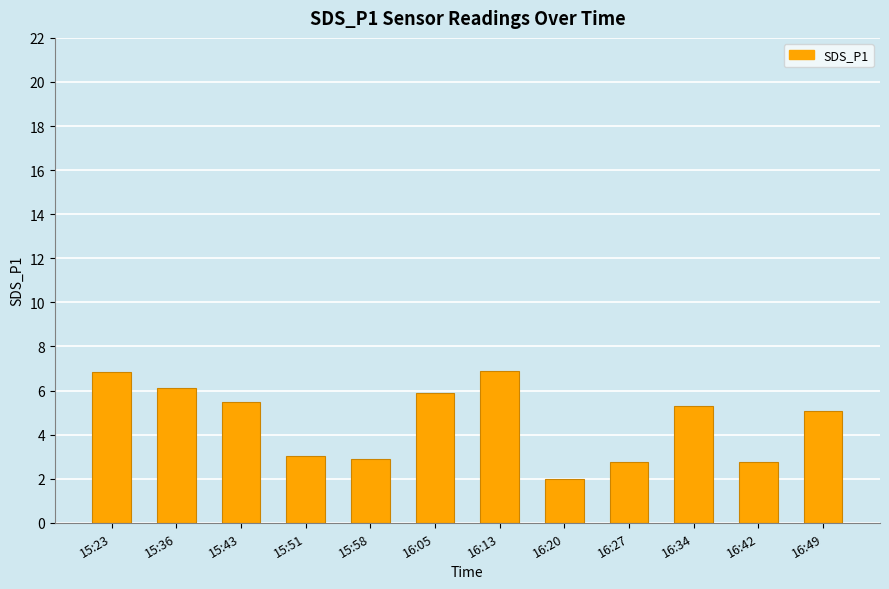

What is the difference between the values at 16:05 and 16:49?

0.8